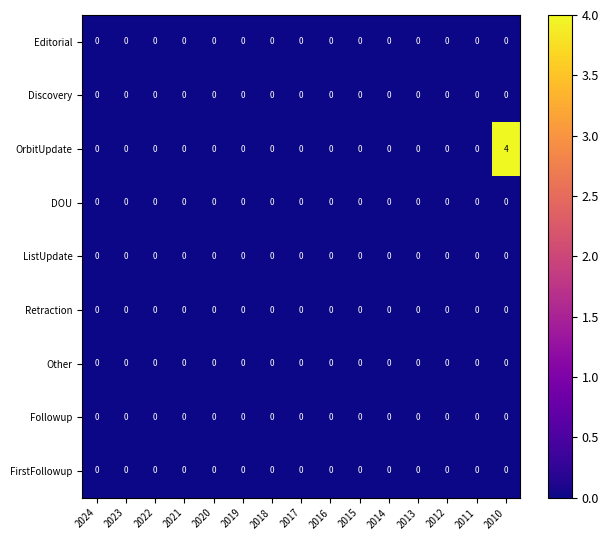

The Followup series shows 0 at 2012. True or false?

True